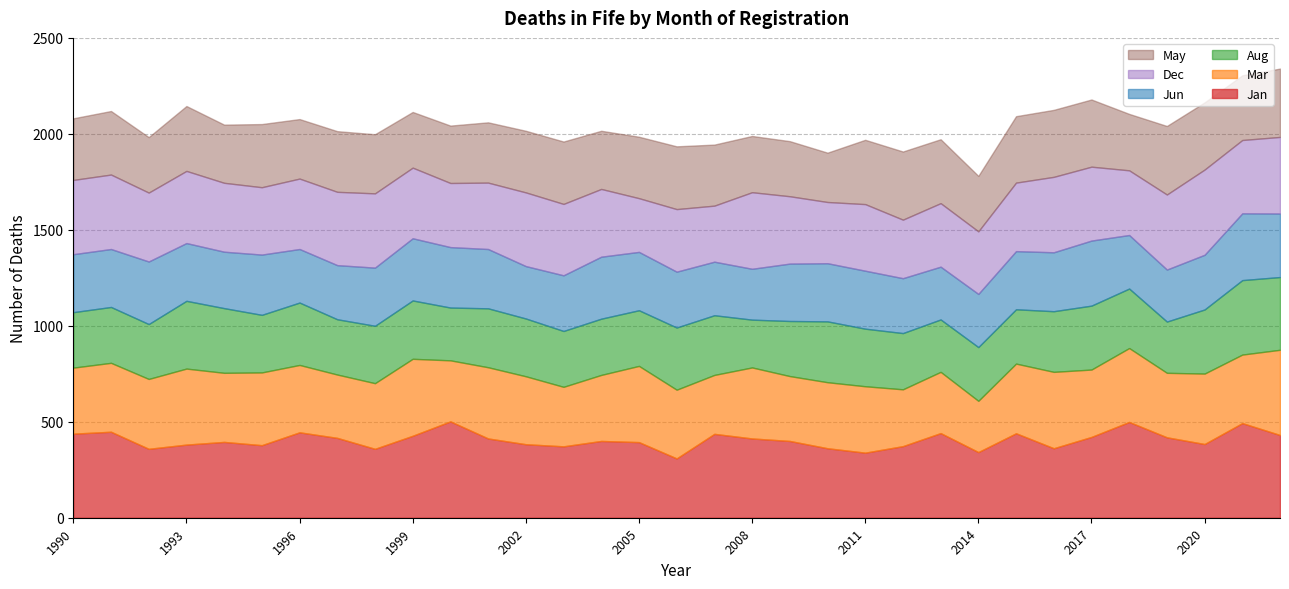

Which category has the lowest value across all series?

2008